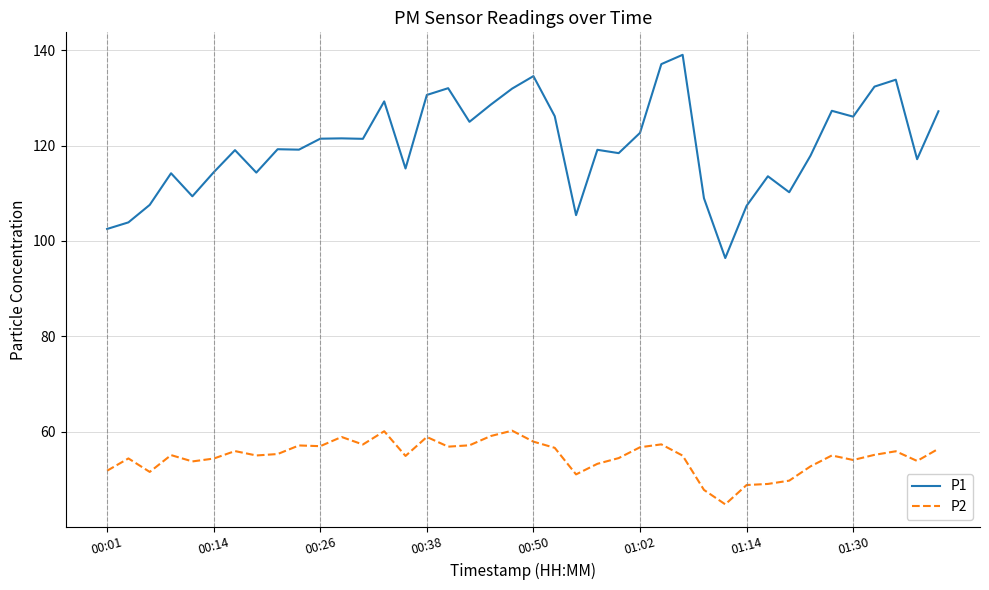

What is the maximum value shown in the chart?

139.0